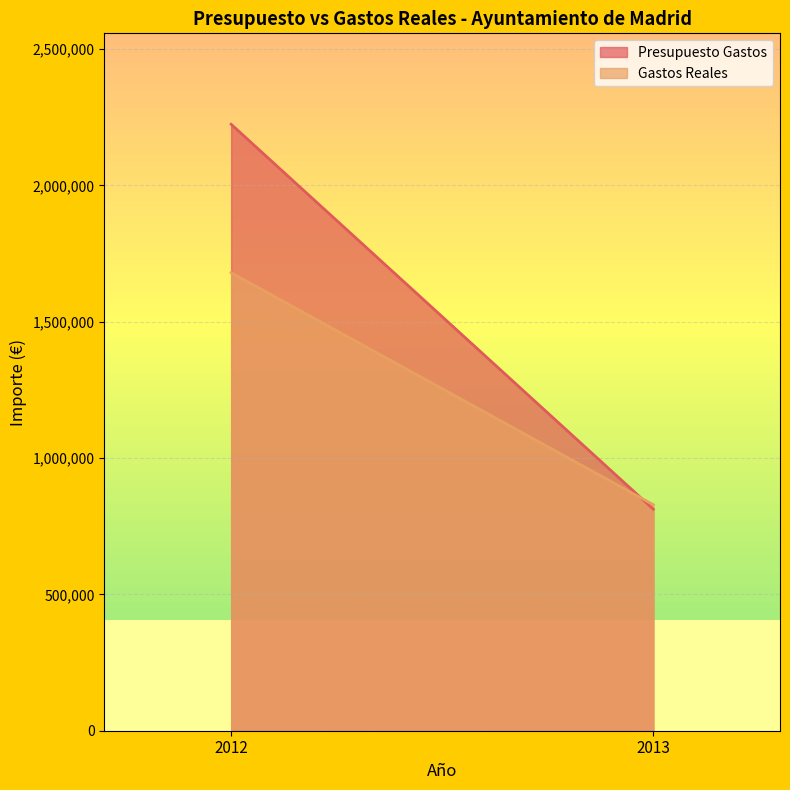

How many data points in Presupuesto Gastos are above 2223766?

1